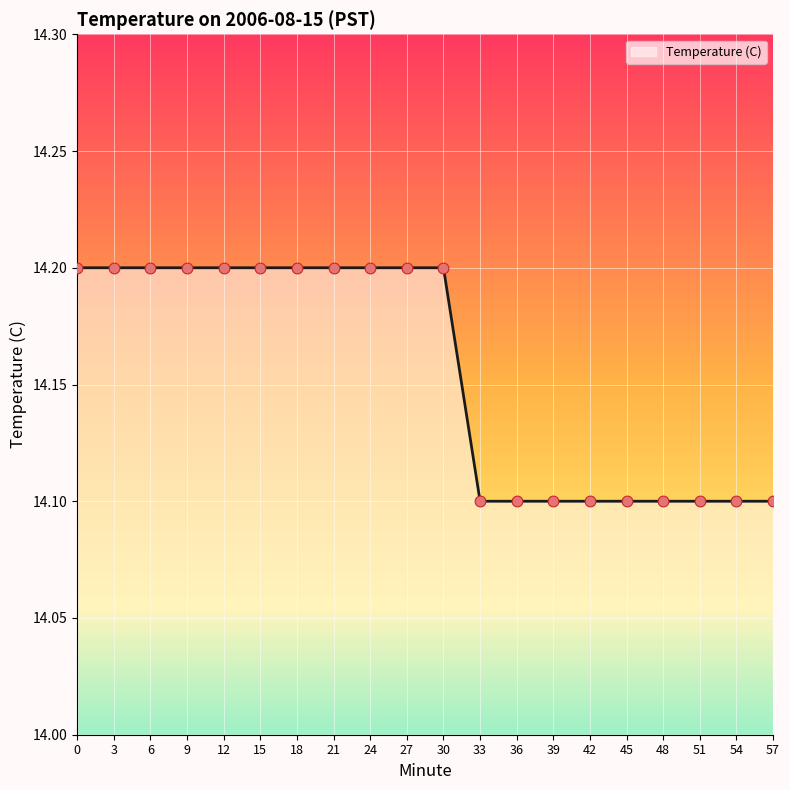

What is the change in value from 18 to 57?

-0.1